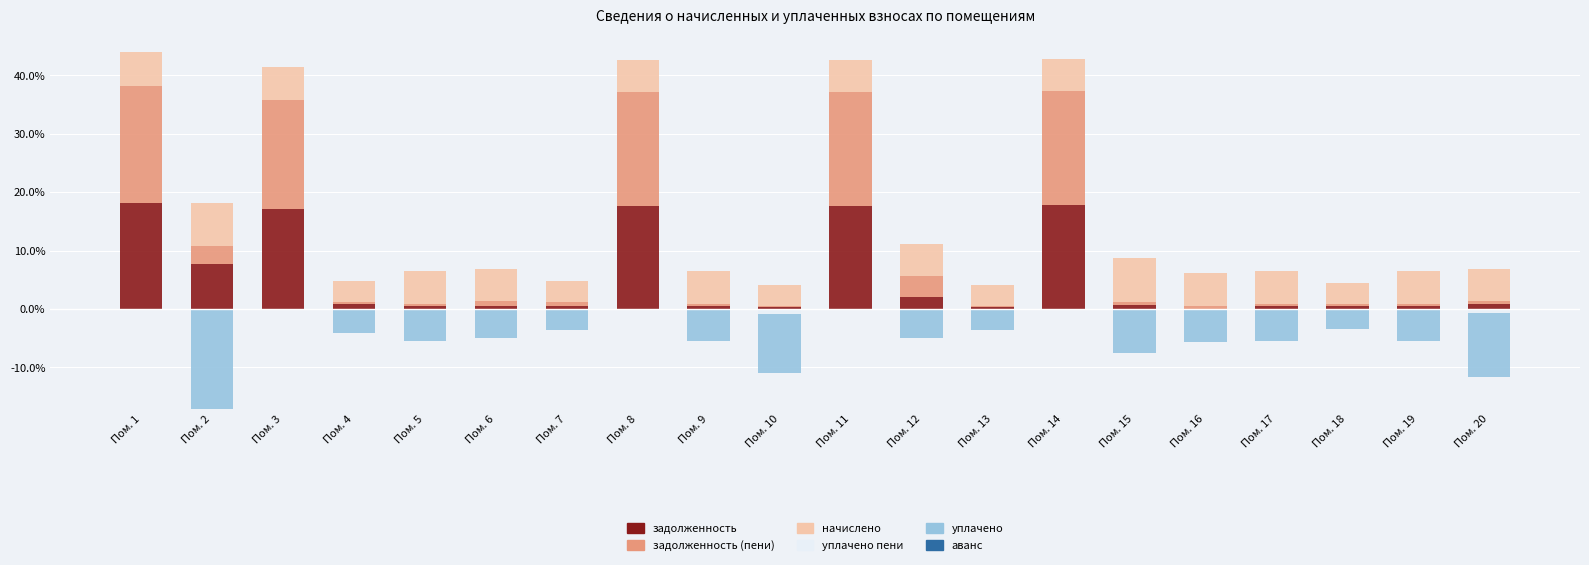

At how many categories does at least one series exceed 17?

5